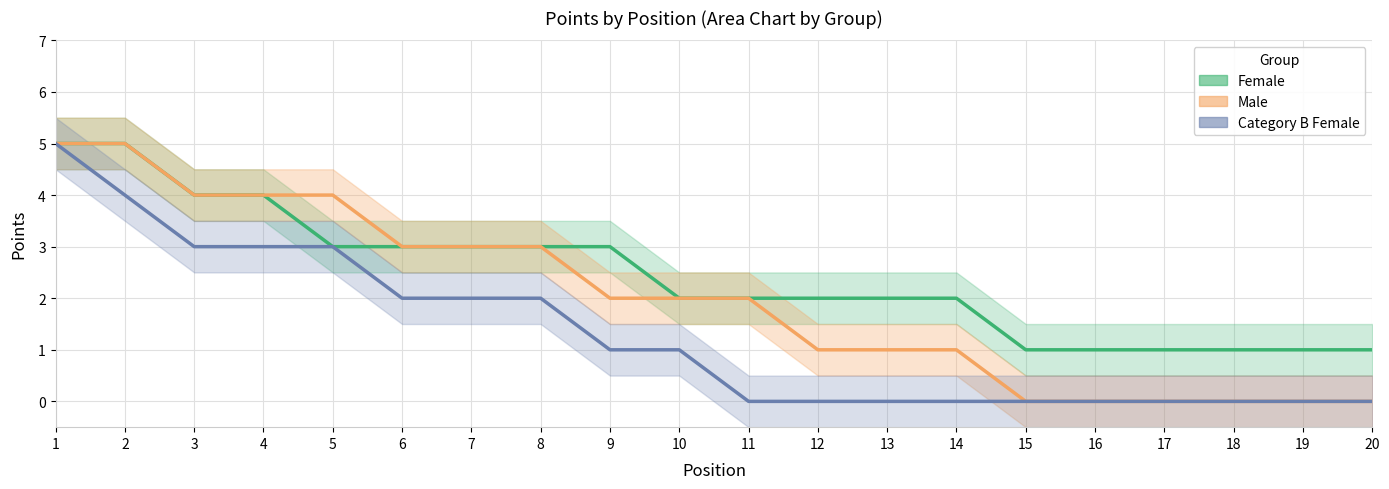

What is the highest value of the Female series?

5